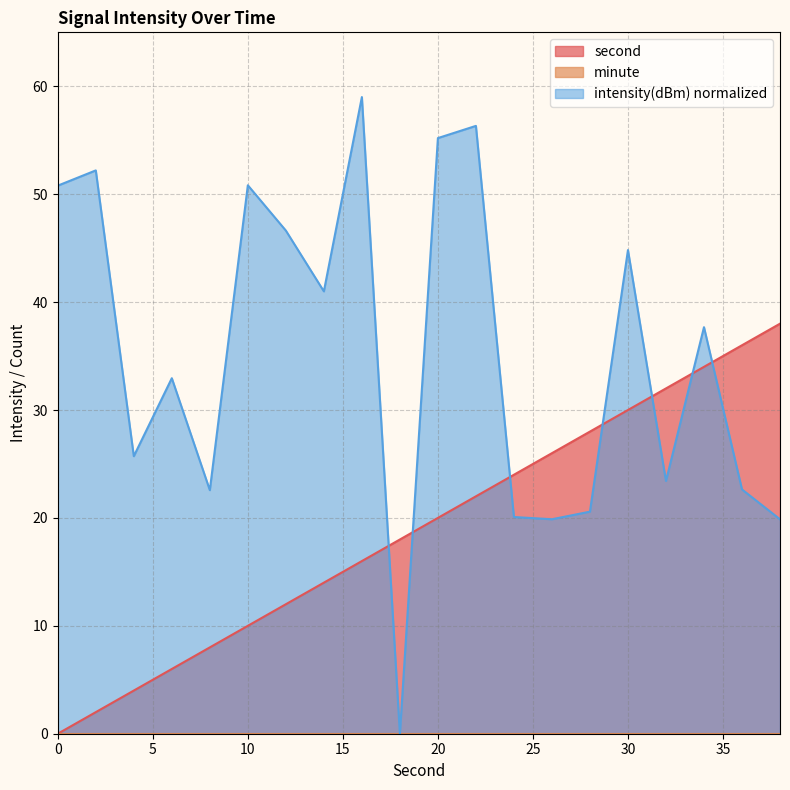

What is the difference between the maximum and minimum values in the second series?

38.0